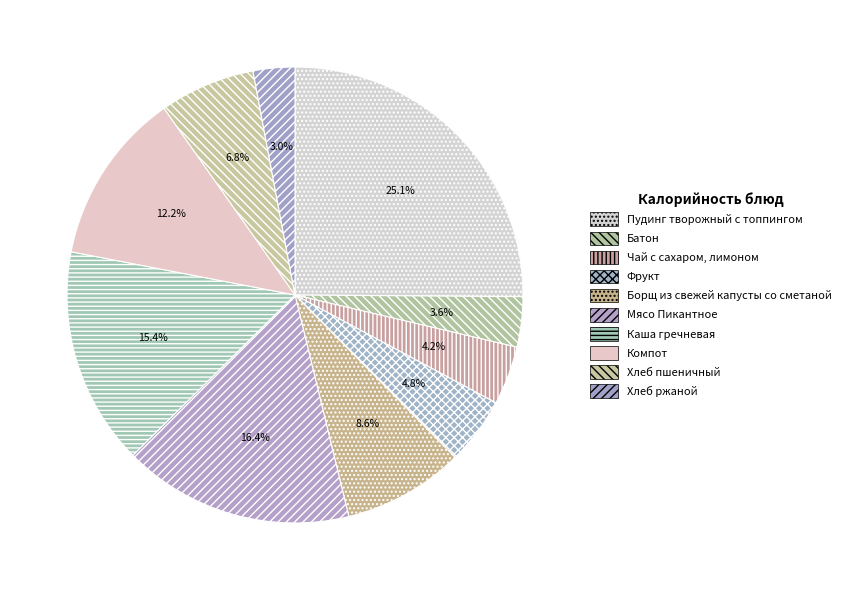

How many slices are in this pie chart?

10